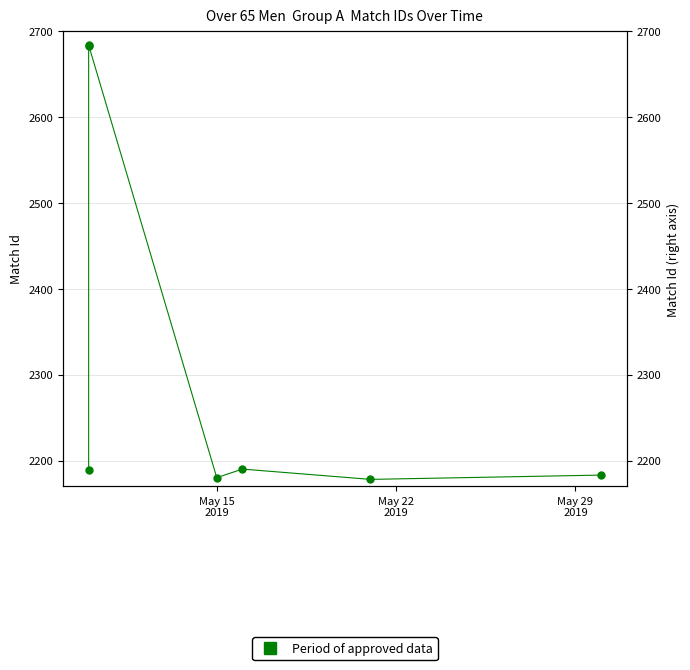

Where is the first local minimum?

May 15 2019